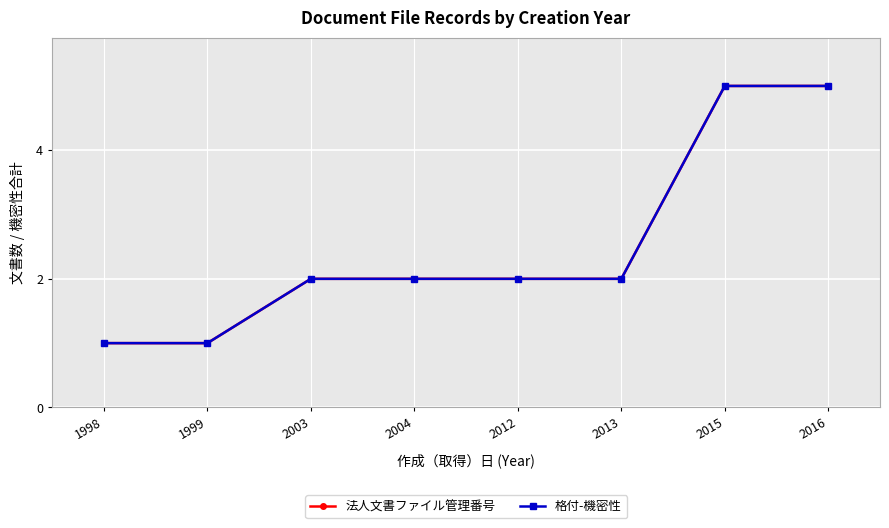

What is the value of the 格付-機密性 point at the 2nd from the left?

1